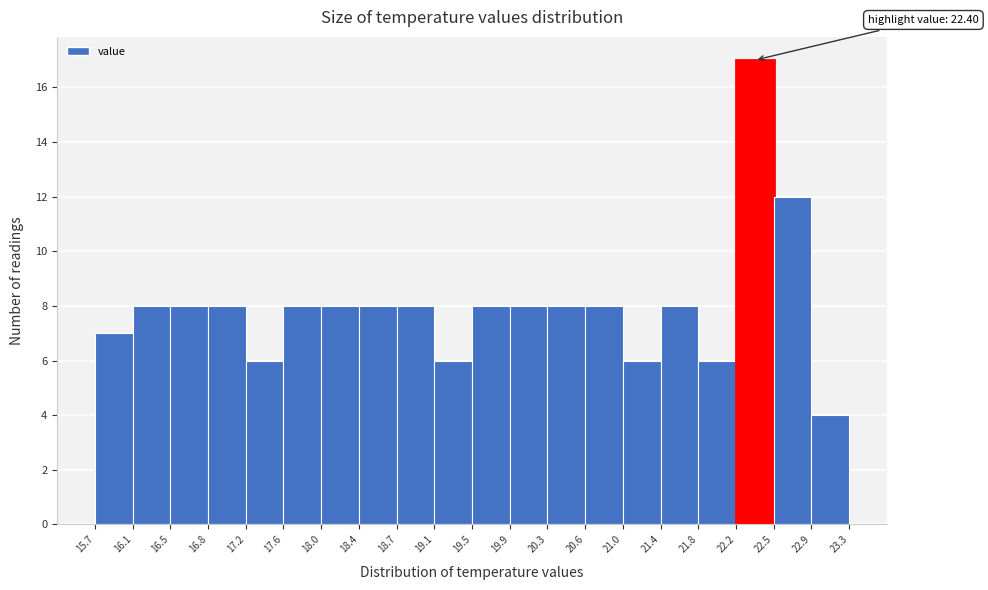

Which range on the x-axis has the tallest bar?

22.2 to 22.5